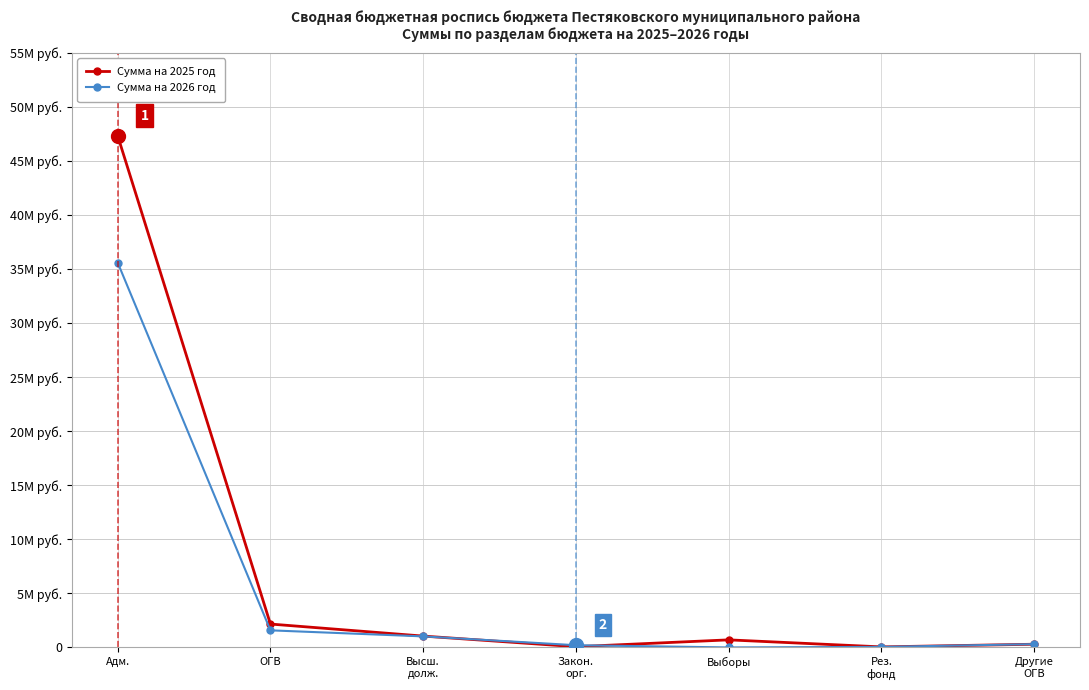

What are all the series names shown in the legend?

Сумма на 2025 год, Сумма на 2026 год